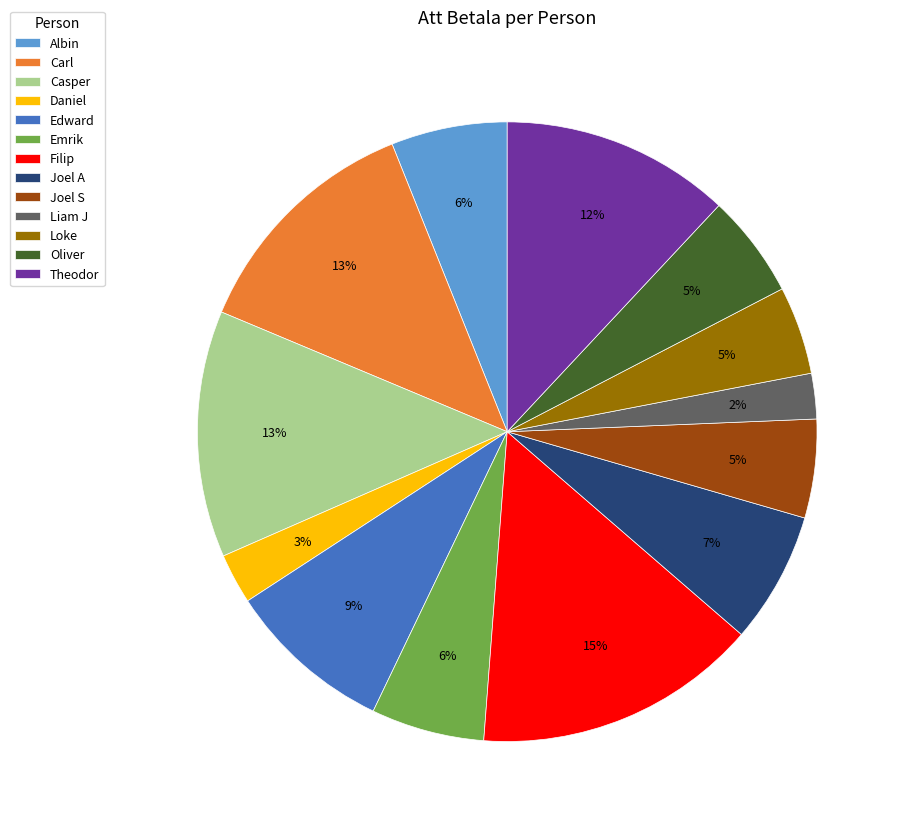

Is it true that Albin is 15% of the pie?

False